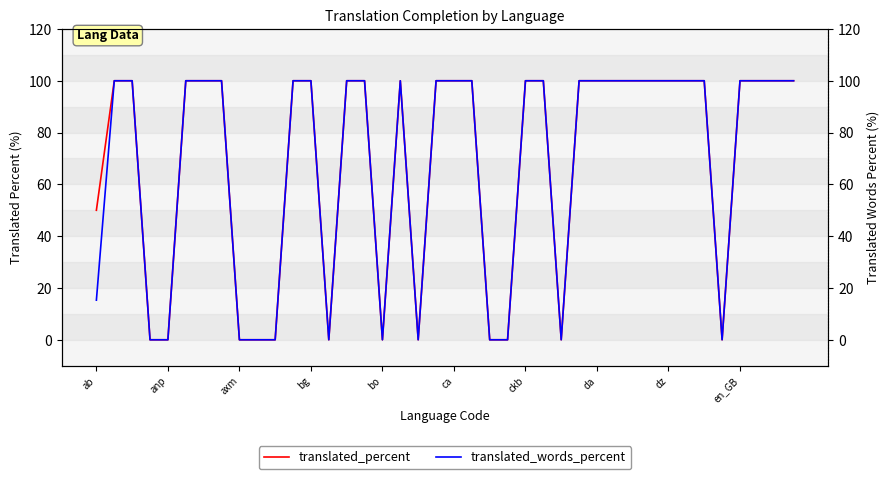

What is the maximum value for translated_percent?

100